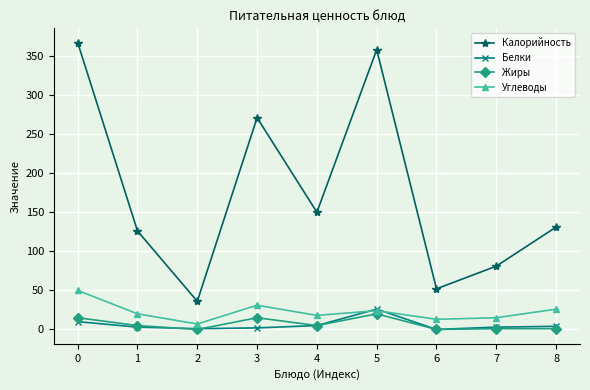

What is the average value of the Углеводы series?

23